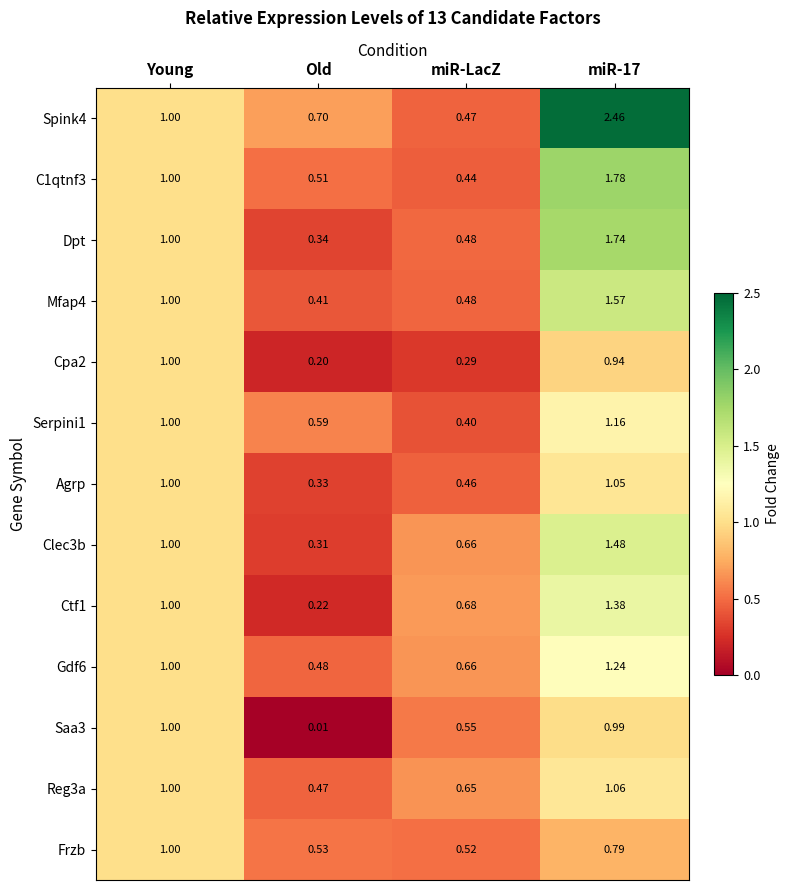

Which label corresponds to the smallest value in the chart?

Old